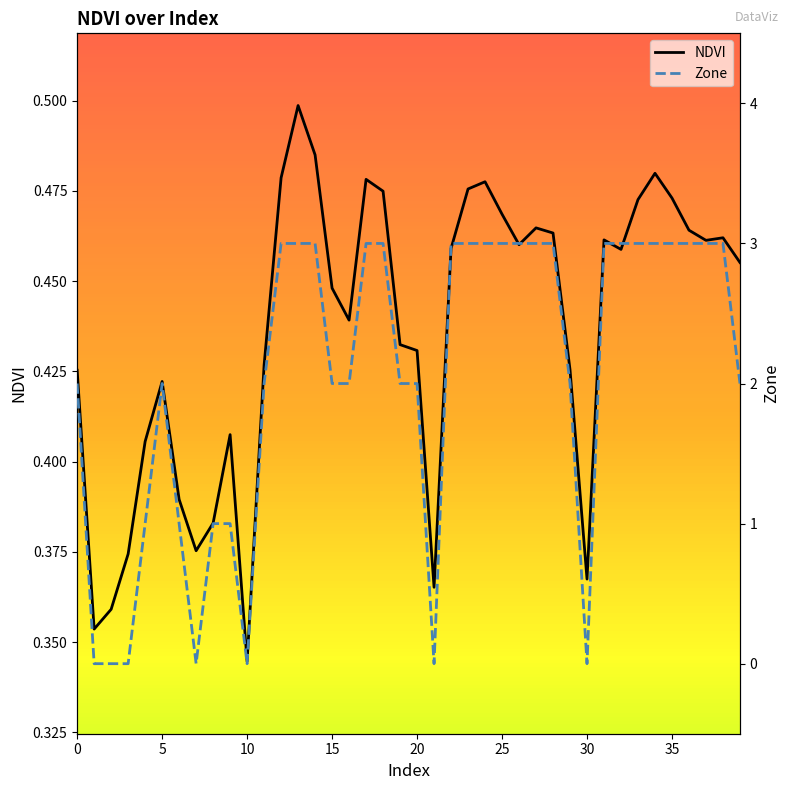

True or false: NDVI has more than 0 interior local peaks.

True